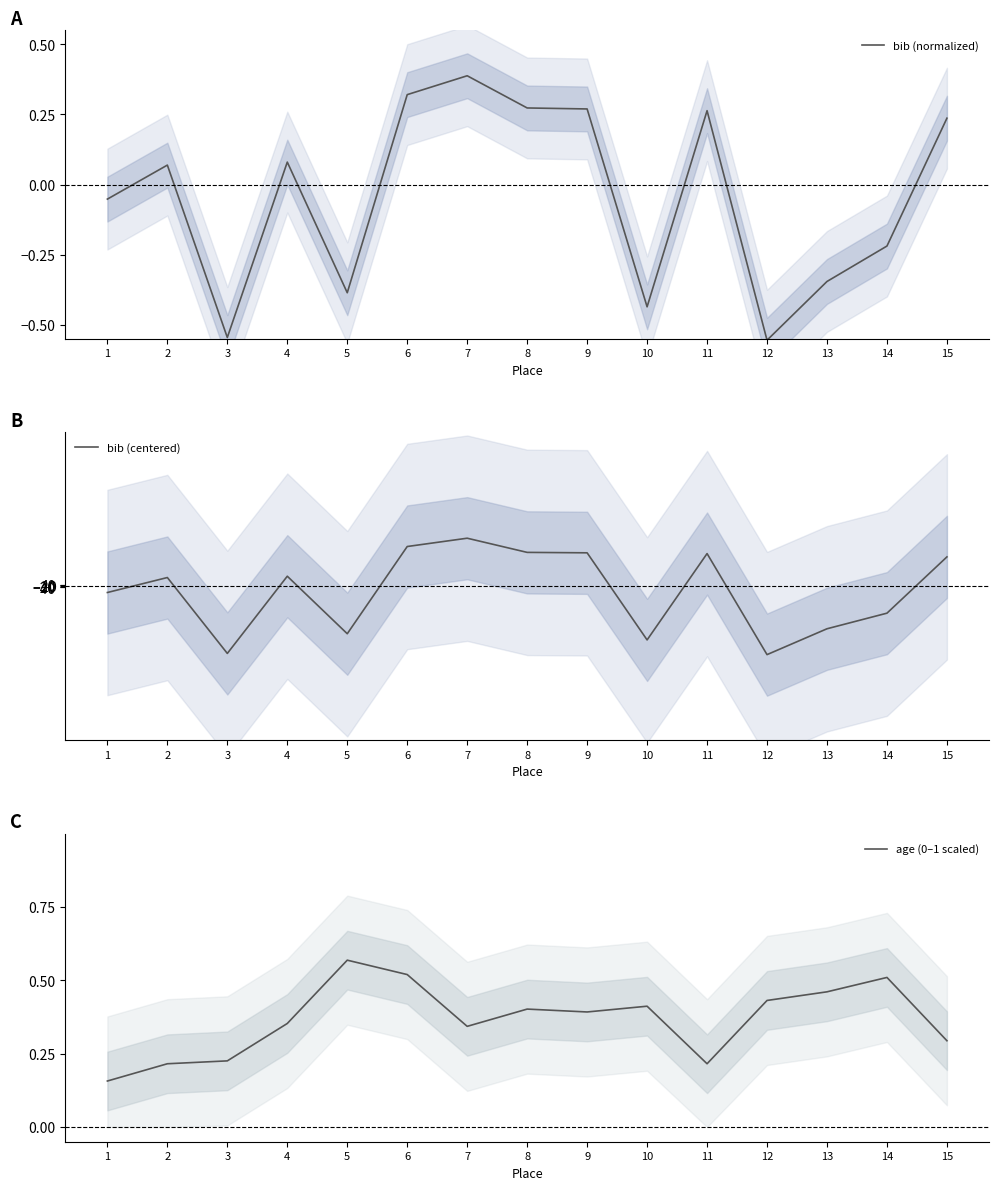

Between which two adjacent categories do bib (normalized) and age (0–1 scaled) first intersect?

6 and 7